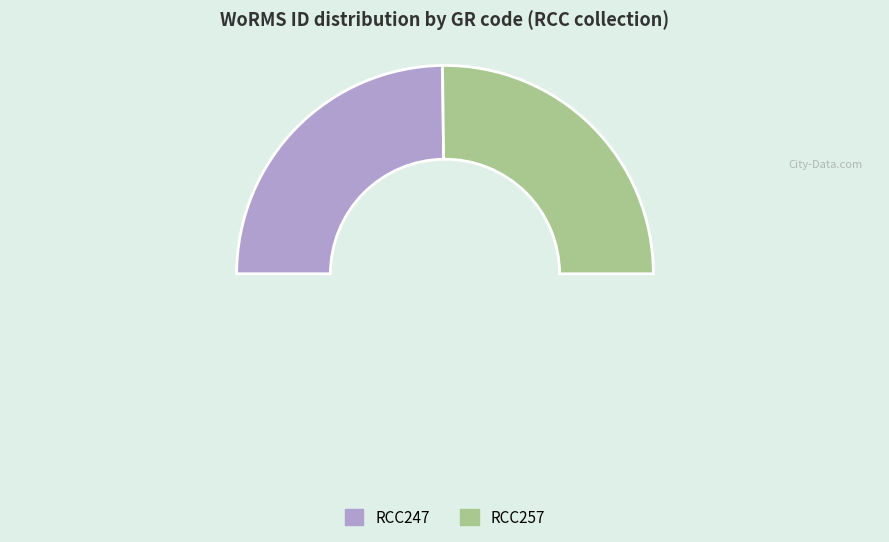

Rank the categories by value from lowest to highest.

RCC247, RCC257